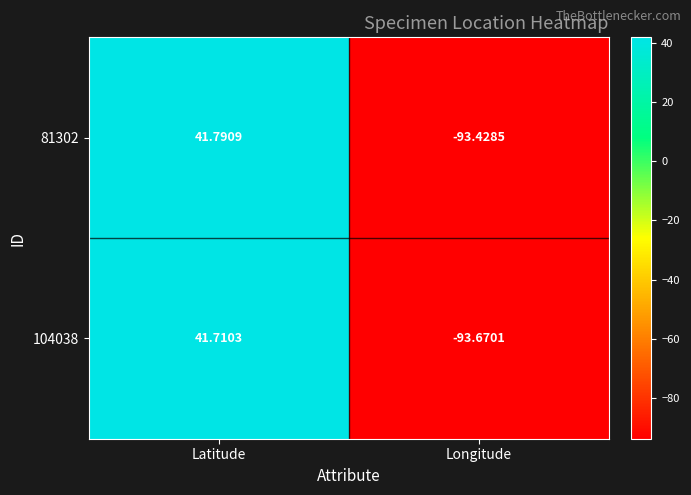

Rank the series by their maximum value, from lowest to highest.

104038, 81302